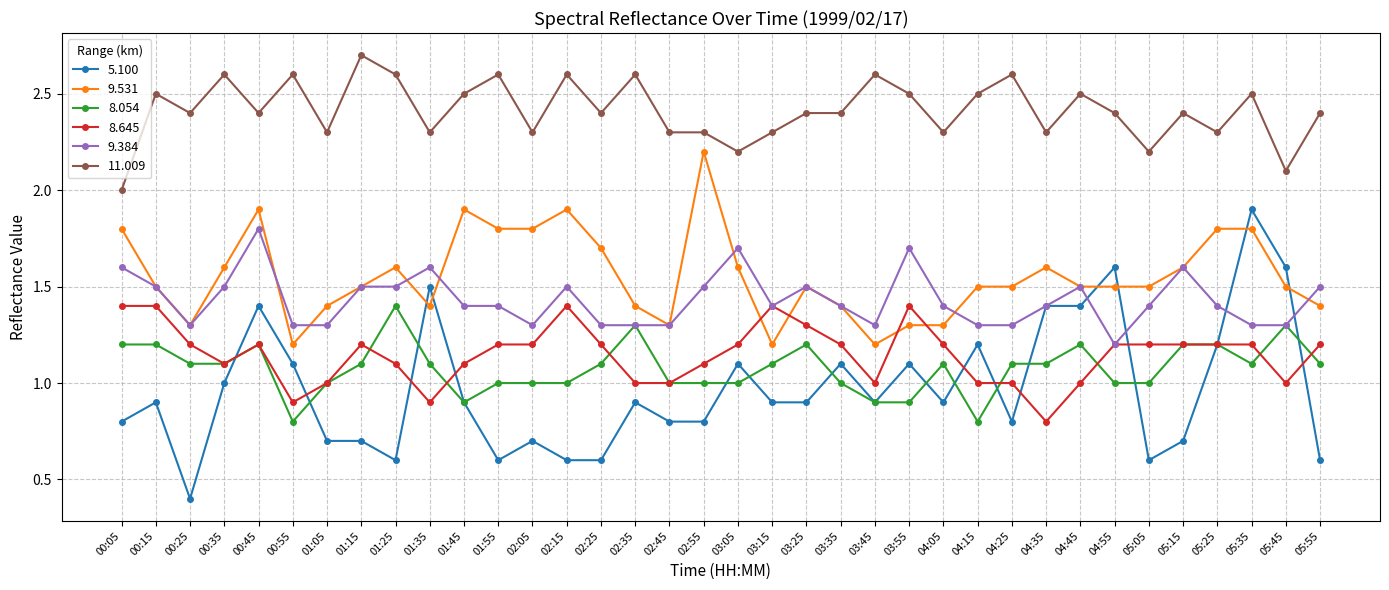

What is the value of the 8.645 point at the 8th from the left?

1.2